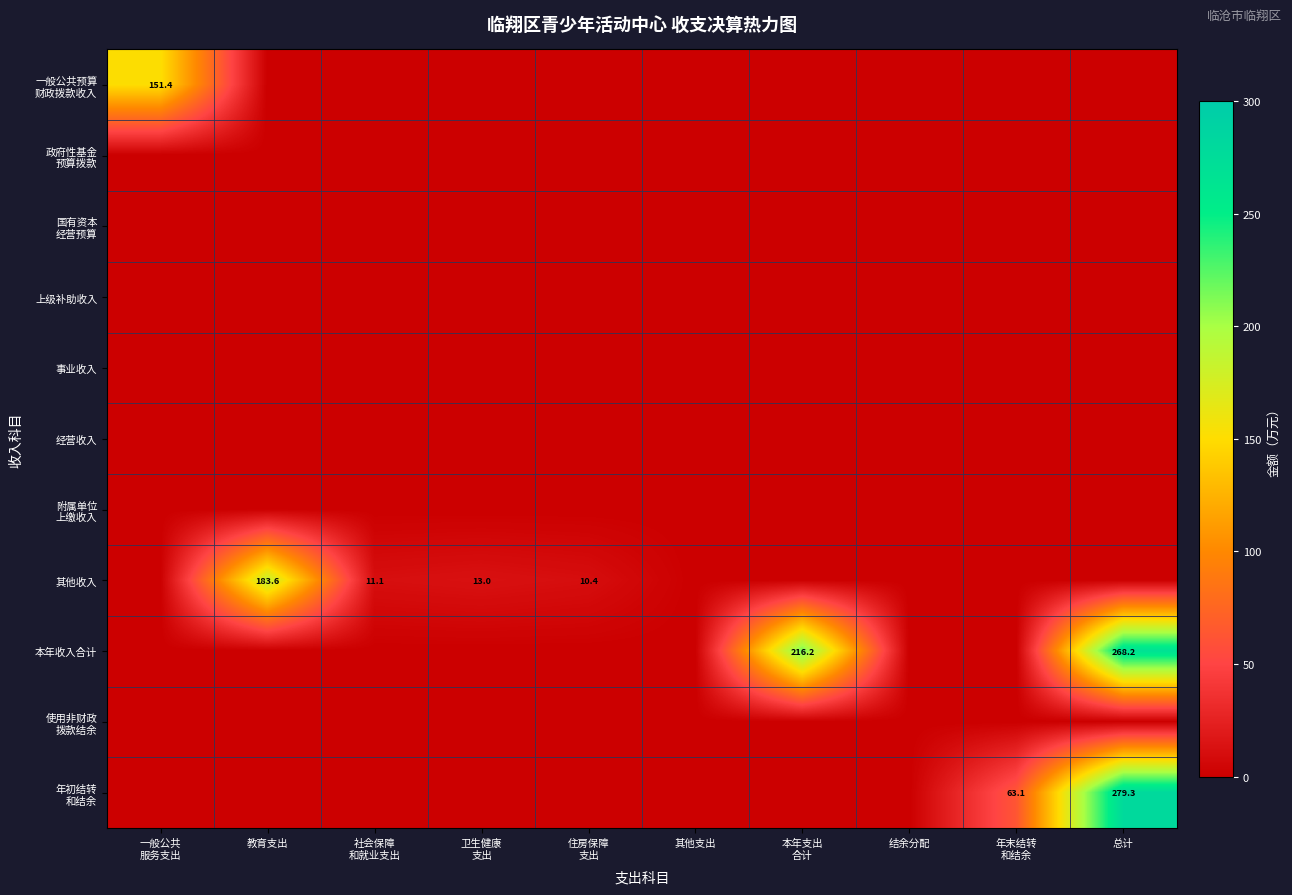

At 社会保障 和就业支出, list the series in order from largest to smallest.

其他收入, 一般公共预算 财政拨款收入, 政府性基金 预算拨款, 国有资本 经营预算, 上级补助收入, 事业收入, 经营收入, 附属单位 上缴收入, 本年收入合计, 使用非财政 拨款结余, 年初结转 和结余